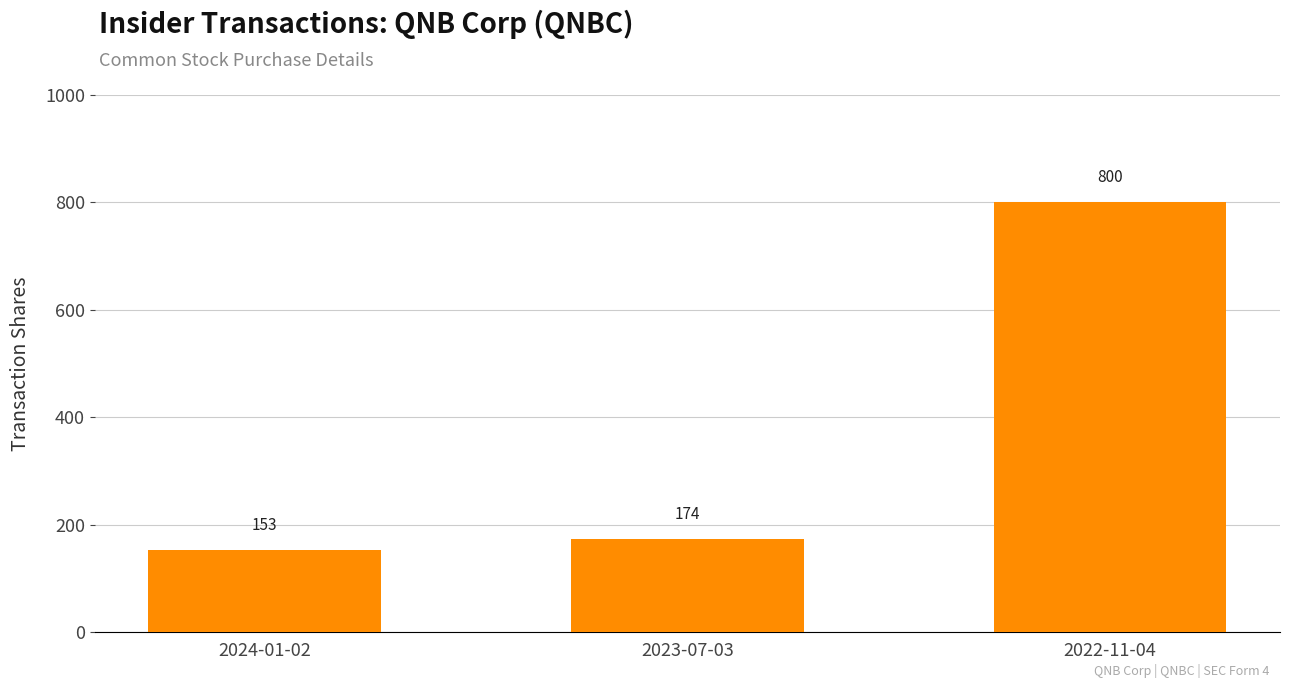

Where is the data nearest to the value 476?

2023-07-03